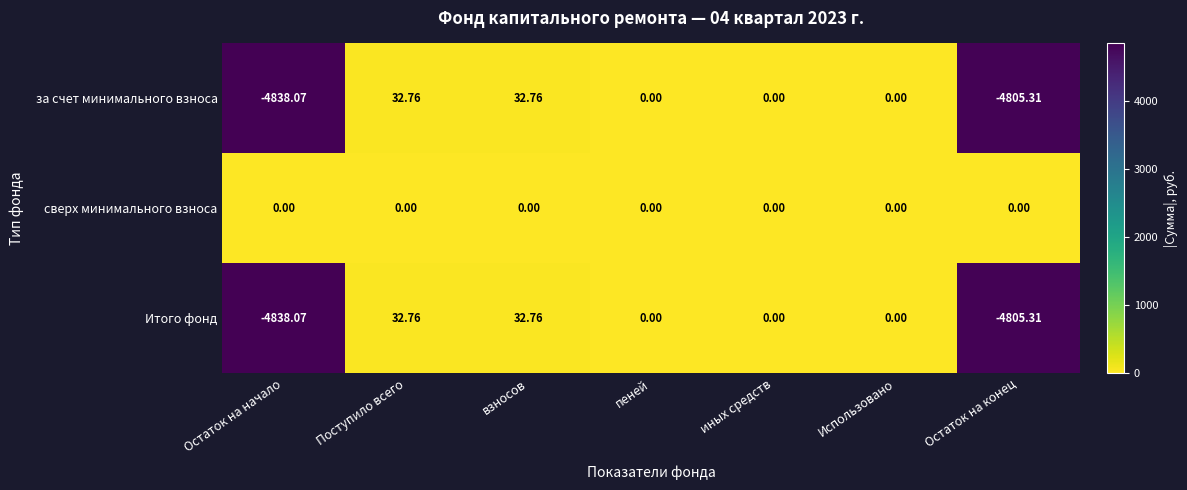

How many series are shown in this chart?

3